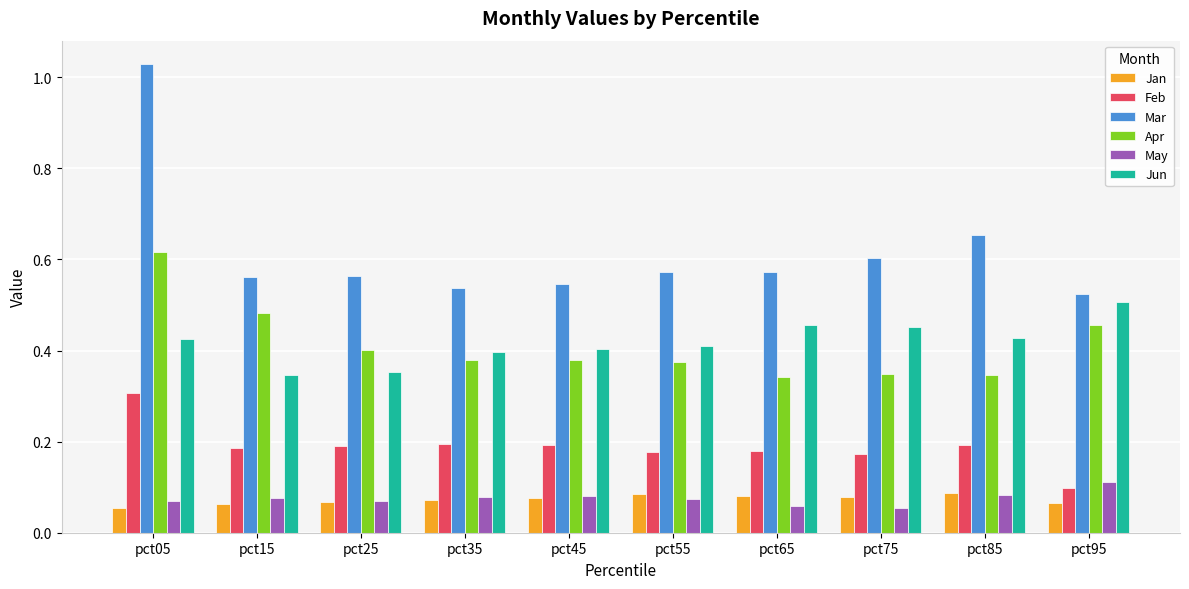

What is the sum of the Mar values at pct25 and pct75?

1.2